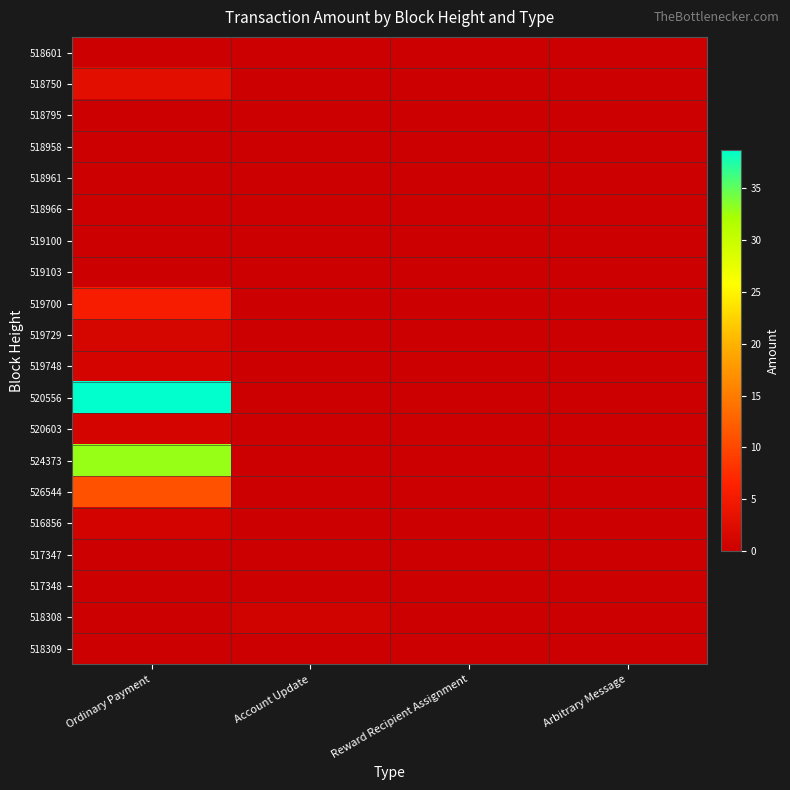

Reading left to right, list all the values displayed in this chart.

518601: Ordinary Payment=0.1	Account Update=0.0	Reward Recipient Assignment=0.0	Arbitrary Message=0.0
518750: Ordinary Payment=2.9	Account Update=0.0	Reward Recipient Assignment=0.0	Arbitrary Message=0.0
518795: Ordinary Payment=0.0	Account Update=0.0	Reward Recipient Assignment=0.0	Arbitrary Message=0.0
518958: Ordinary Payment=0.0	Account Update=0.0	Reward Recipient Assignment=0.0	Arbitrary Message=0.0
518961: Ordinary Payment=0.0	Account Update=0.0	Reward Recipient Assignment=0.0	Arbitrary Message=0.0
518966: Ordinary Payment=0.0	Account Update=0.0	Reward Recipient Assignment=0.0	Arbitrary Message=0.0
519100: Ordinary Payment=0.0	Account Update=0.0	Reward Recipient Assignment=0.0	Arbitrary Message=0.0
519103: Ordinary Payment=0.0	Account Update=0.0	Reward Recipient Assignment=0.0	Arbitrary Message=0.0
519700: Ordinary Payment=5.5	Account Update=0.0	Reward Recipient Assignment=0.0	Arbitrary Message=0.0
519729: Ordinary Payment=1.4	Account Update=0.0	Reward Recipient Assignment=0.0	Arbitrary Message=0.0
519748: Ordinary Payment=1.1	Account Update=0.0	Reward Recipient Assignment=0.0	Arbitrary Message=0.0
520556: Ordinary Payment=38.6	Account Update=0.0	Reward Recipient Assignment=0.0	Arbitrary Message=0.0
520603: Ordinary Payment=1.1	Account Update=0.0	Reward Recipient Assignment=0.0	Arbitrary Message=0.0
524373: Ordinary Payment=32.8	Account Update=0.0	Reward Recipient Assignment=0.0	Arbitrary Message=0.0
526544: Ordinary Payment=11.0	Account Update=0.0	Reward Recipient Assignment=0.0	Arbitrary Message=0.0
516856: Ordinary Payment=1.0	Account Update=0.0	Reward Recipient Assignment=0.0	Arbitrary Message=0.0
517347: Ordinary Payment=0.0	Account Update=0.1	Reward Recipient Assignment=0.0	Arbitrary Message=0.0
517348: Ordinary Payment=0.0	Account Update=0.0	Reward Recipient Assignment=0.0	Arbitrary Message=0.0
518308: Ordinary Payment=0.0	Account Update=0.7	Reward Recipient Assignment=0.0	Arbitrary Message=0.0
518309: Ordinary Payment=0.0	Account Update=0.1	Reward Recipient Assignment=0.0	Arbitrary Message=0.1